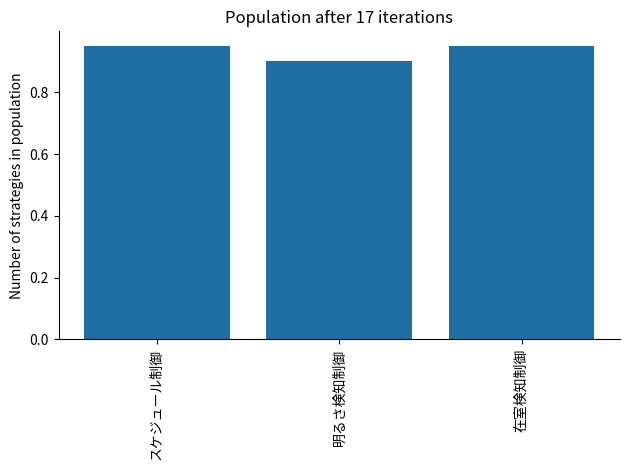

At which category does the chart reach its minimum across all series?

明るさ検知制御